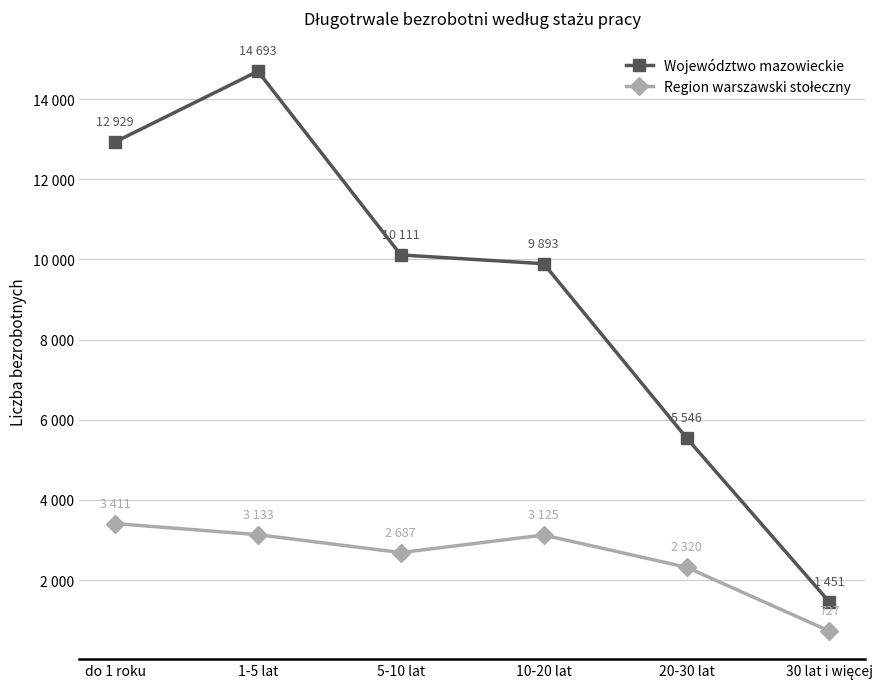

Reading left to right, transcribe all the data shown in this chart.

Województwo mazowieckie: do 1 roku=12929	1-5 lat=14693	5-10 lat=10111	10-20 lat=9893	20-30 lat=5546	30 lat i więcej=1451
Region warszawski stołeczny: do 1 roku=3411	1-5 lat=3133	5-10 lat=2687	10-20 lat=3125	20-30 lat=2320	30 lat i więcej=727